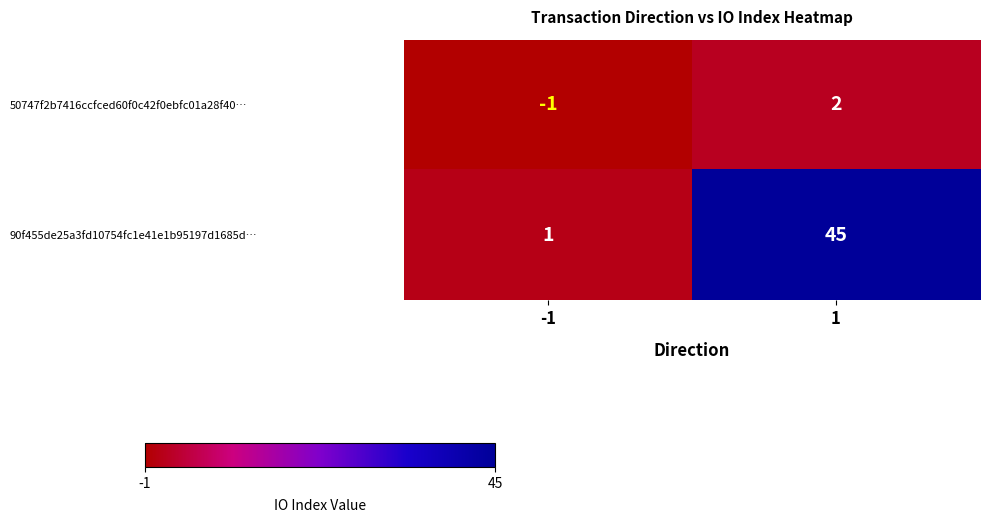

Reading right to left, what are all the values shown in this chart?

50747f2b7416ccfced60f0c42f0ebfc01a28f40…: 1=2	-1=-1
90f455de25a3fd10754fc1e41e1b95197d1685d…: 1=45	-1=1